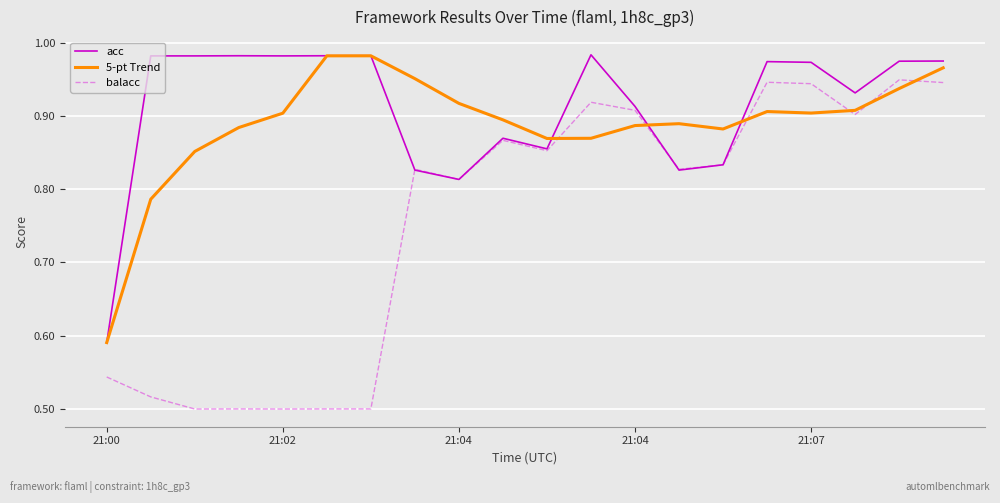

Which series has the widest spread of values?

balacc